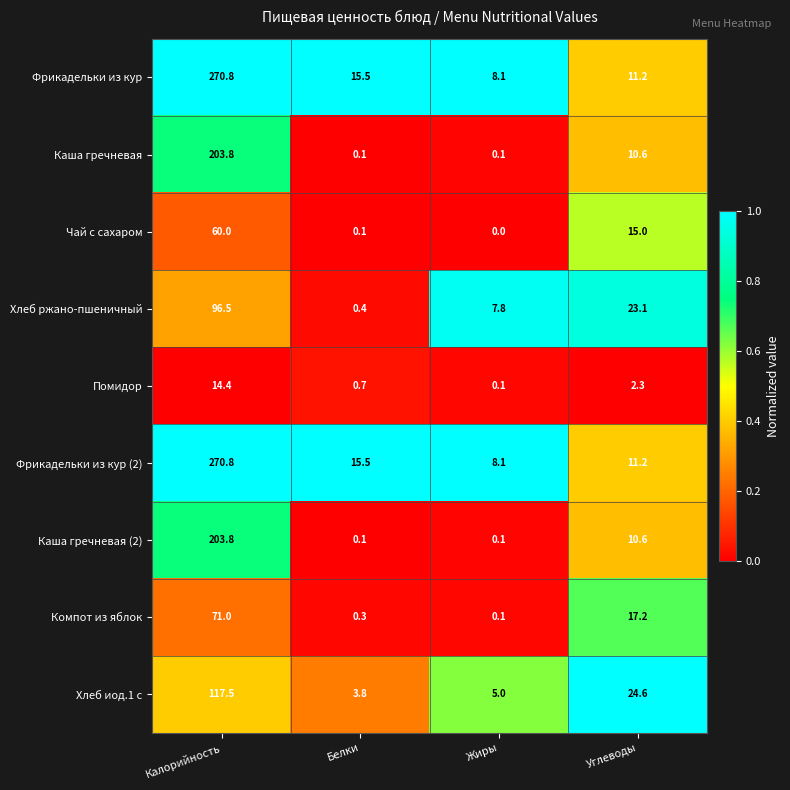

At which label is Фрикадельки из кур closest to 139?

Белки